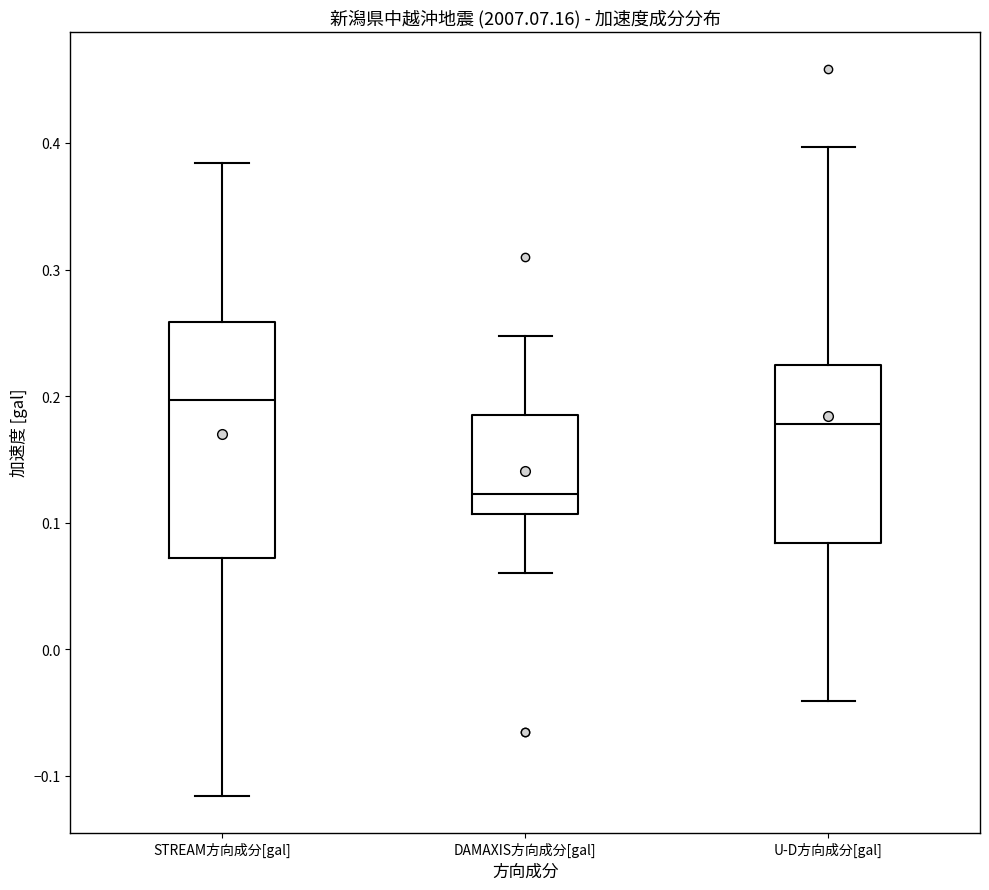

Which box's median line is the highest?

STREAM方向成分[gal]